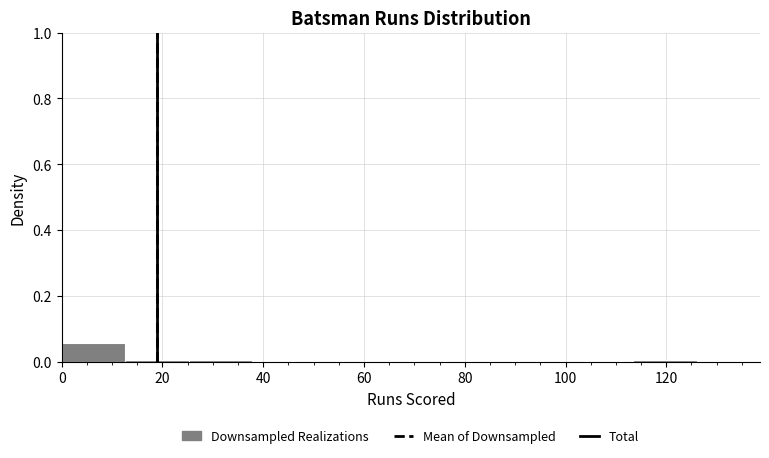

Over which range of the x-axis is the bar tallest?

0.0 to 12.6